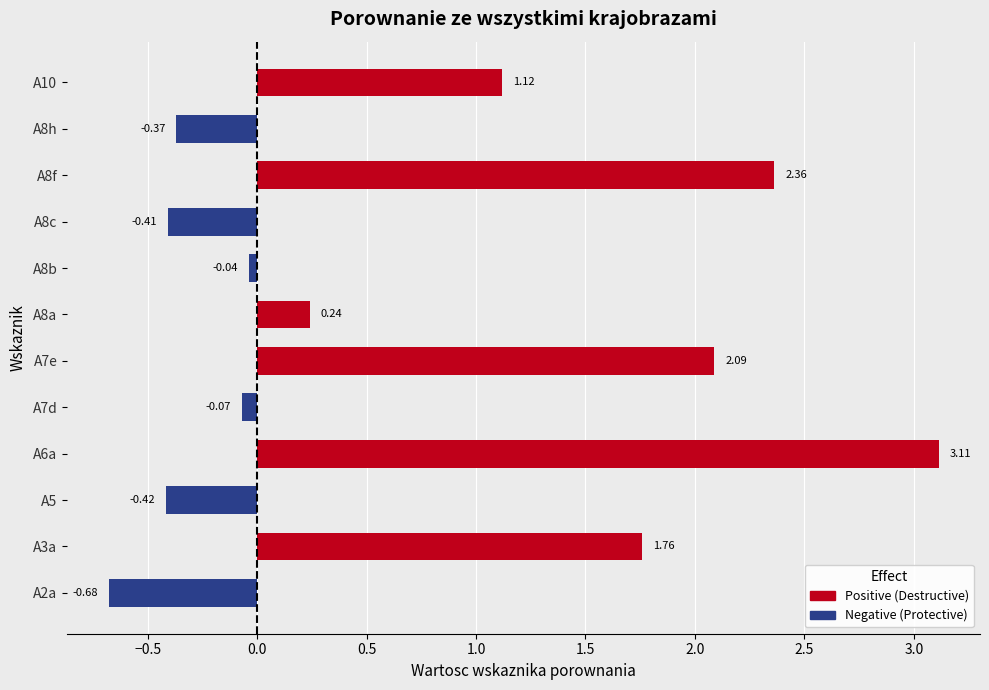

What is the average value?

0.7